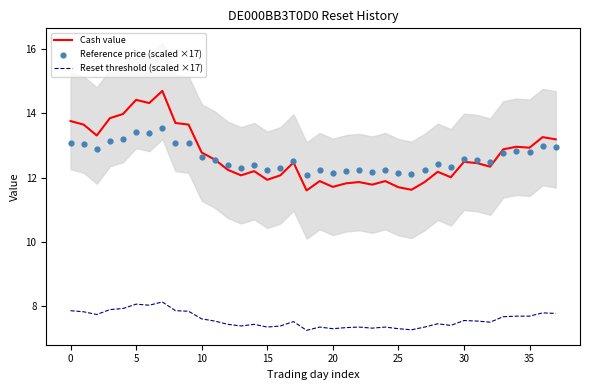

Which series has the largest Y range (max minus min)?

Cash value